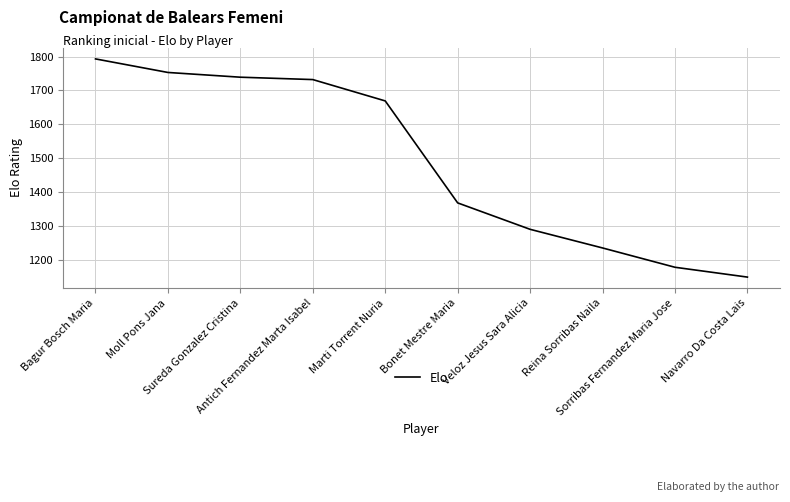

List the labels in order of value, largest first.

Bagur Bosch Maria, Moll Pons Jana, Sureda Gonzalez Cristina, Antich Fernandez Marta Isabel, Marti Torrent Nuria, Bonet Mestre Maria, Veloz Jesus Sara Alicia, Reina Sorribas Naila, Sorribas Fernandez Maria Jose, Navarro Da Costa Lais